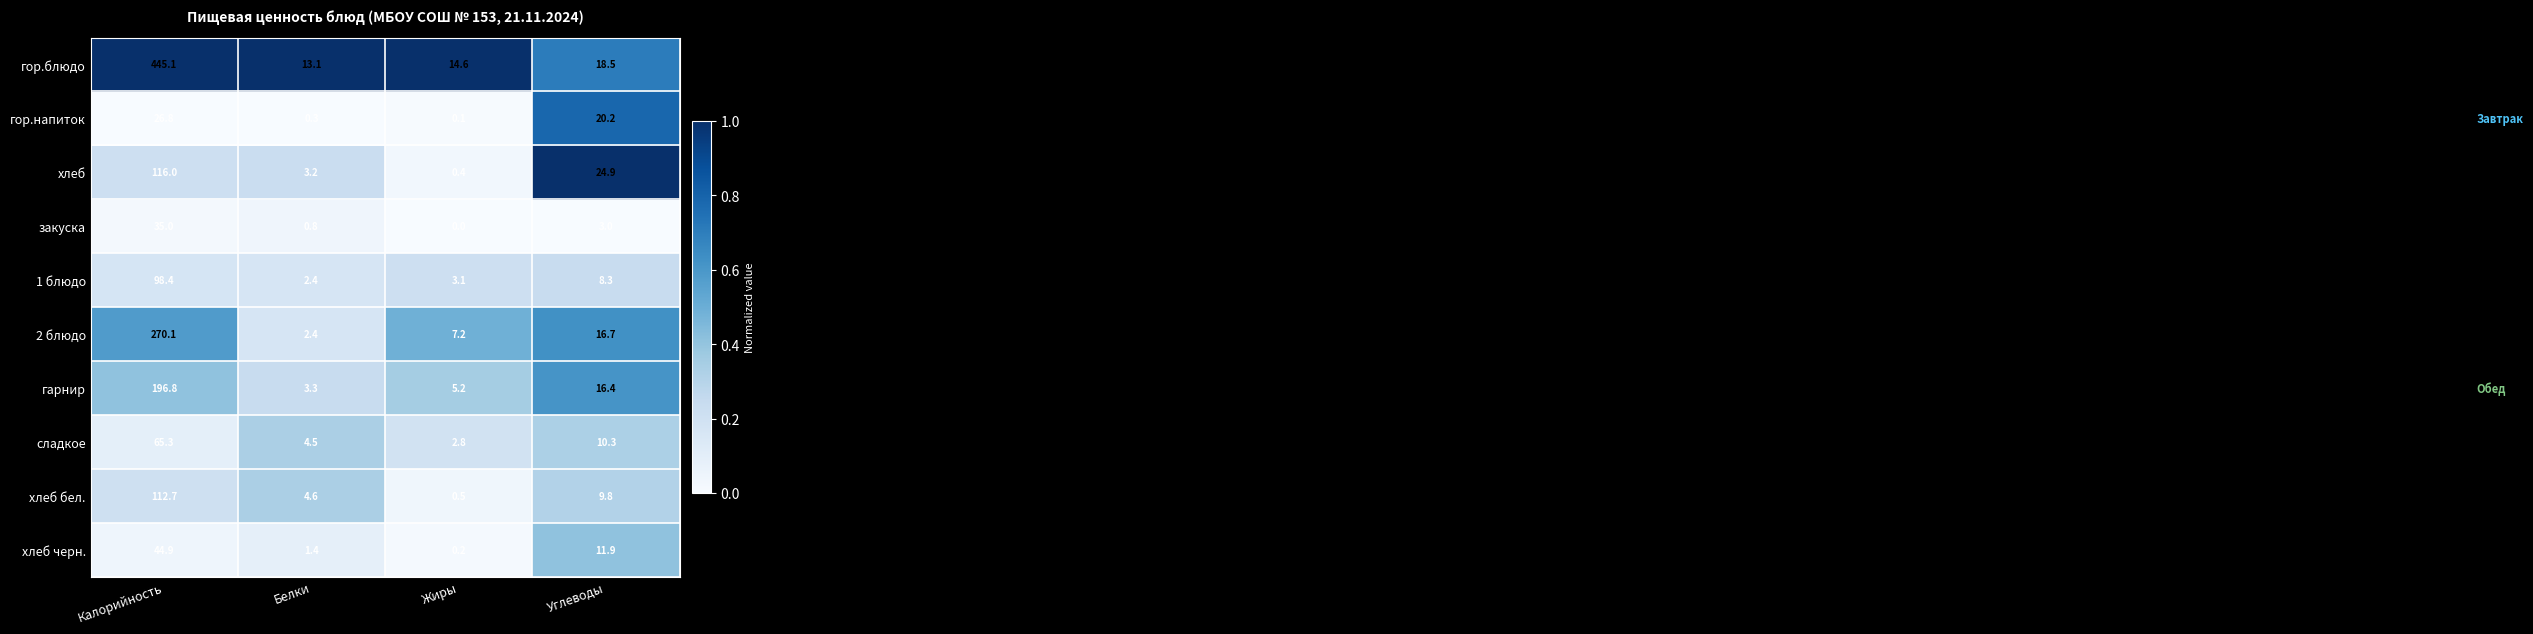

Which category has the highest value across all series?

Калорийность